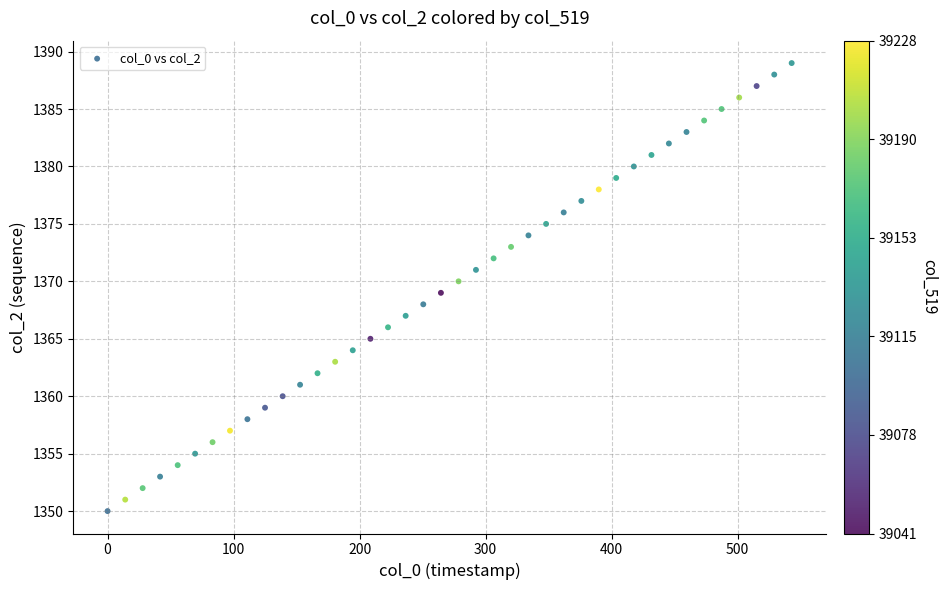

What is the range of Y values (max minus min)?

39